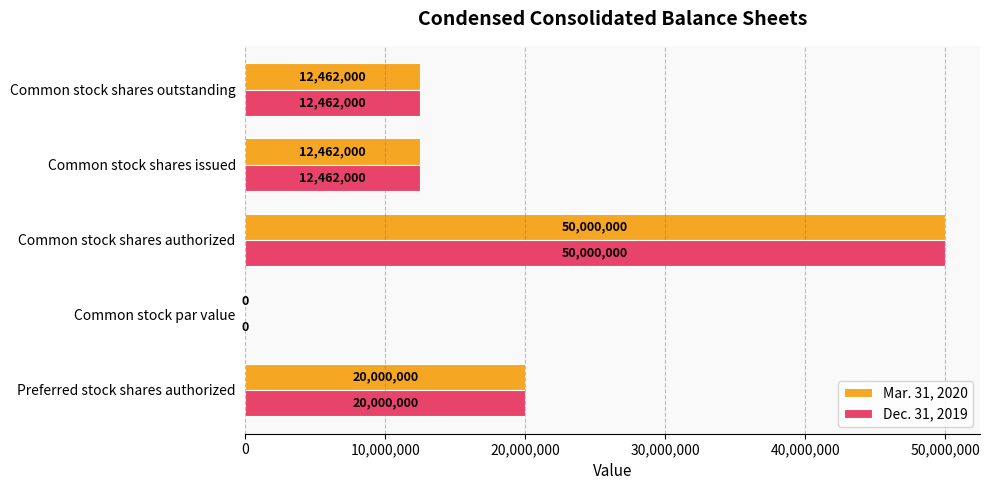

At which category does the chart reach its peak across all series?

Common stock shares authorized